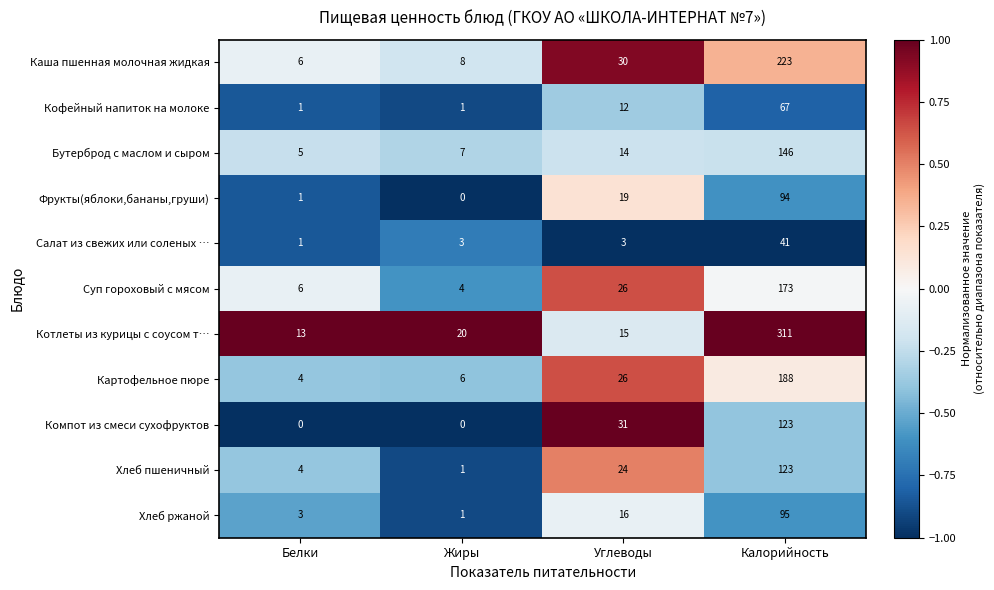

True or false: Котлеты из курицы с соусом т… has a value of 20 at Жиры.

True